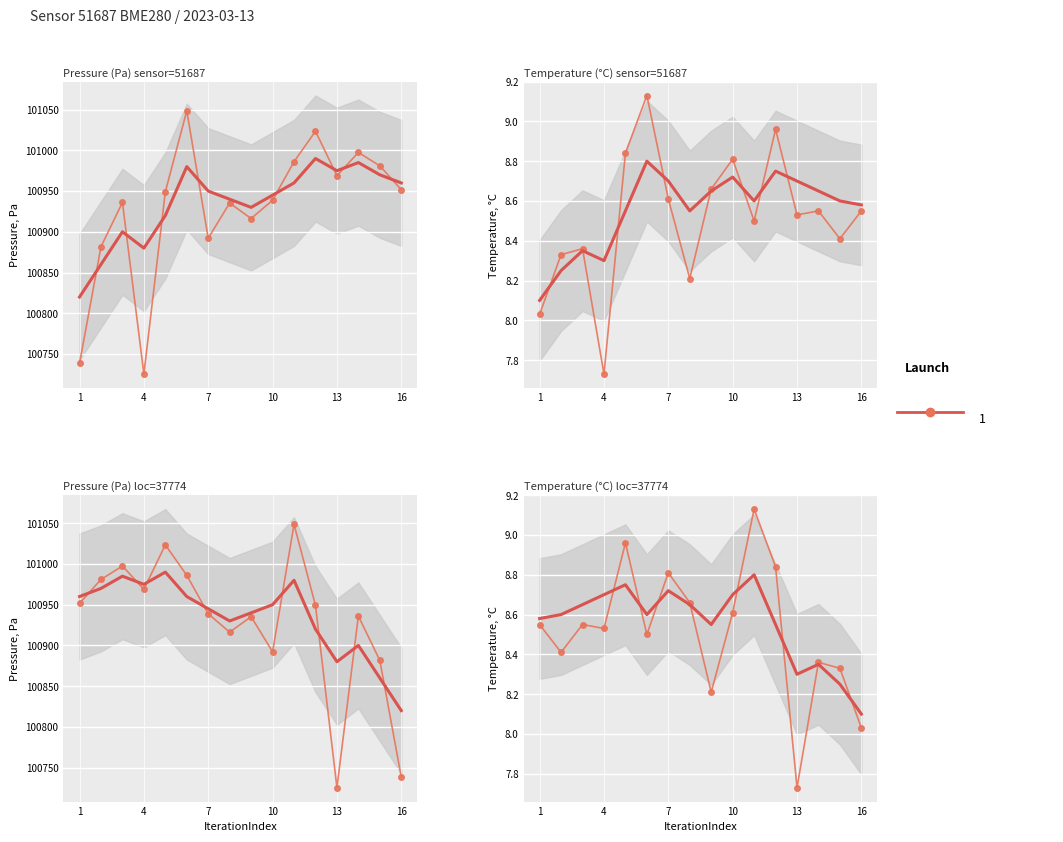

Count the number of categories in the chart.

16